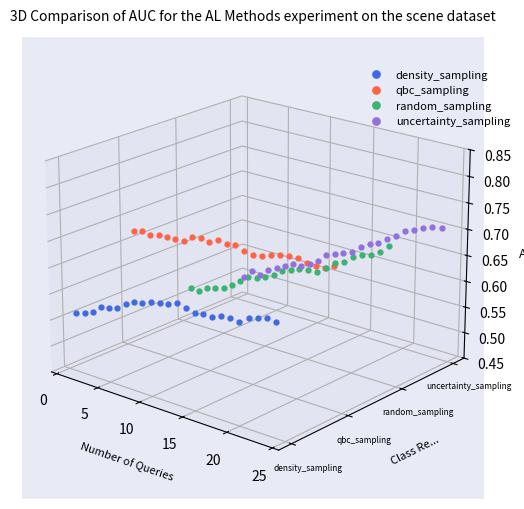

Is this an area chart (filled region under the line)?

No